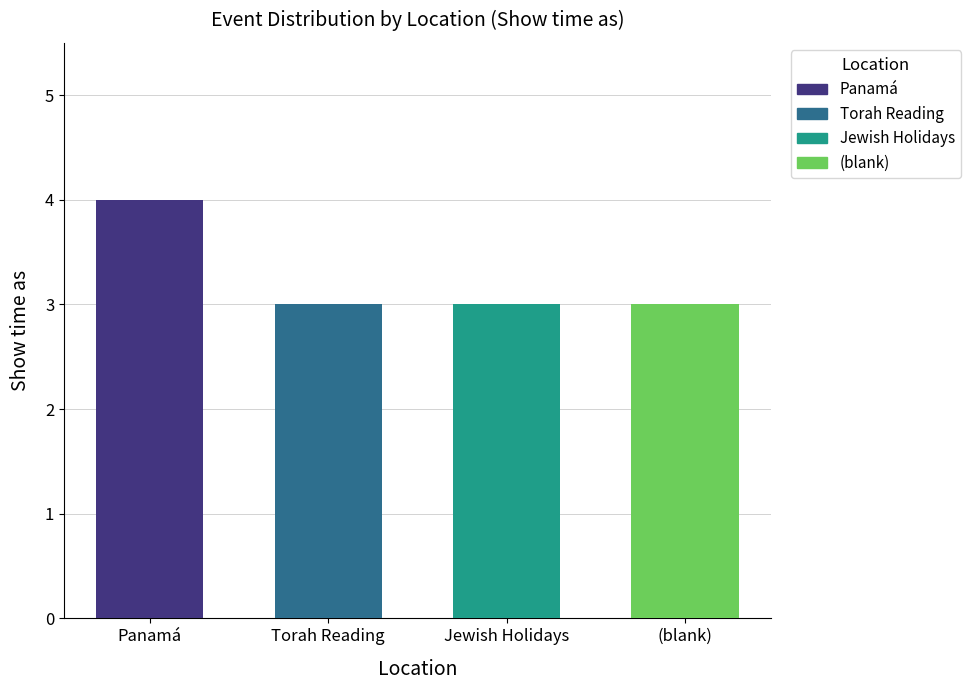

What is the approximate value of Torah Reading at Torah Reading?

3